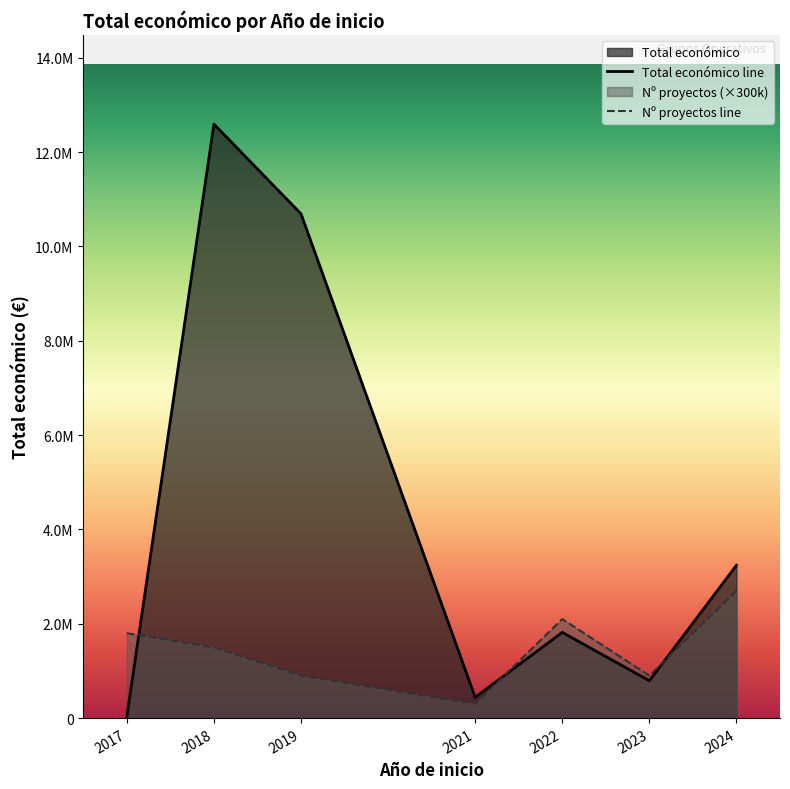

Which series has the largest range (max minus min)?

Total económico line